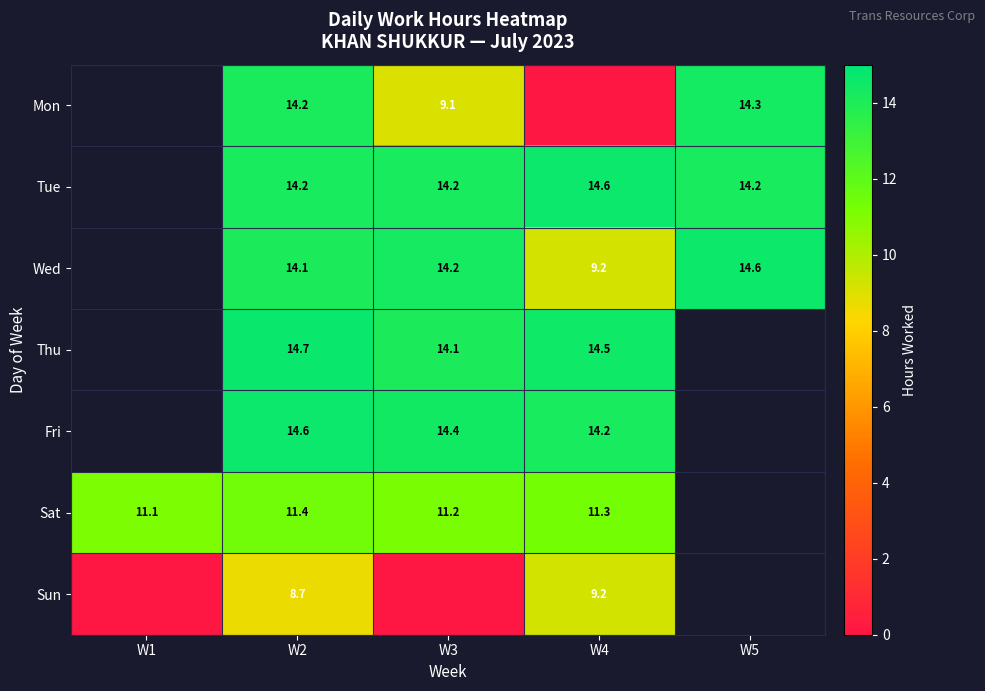

Is the value of Tue at W3 greater than the value of Fri at W3?

No